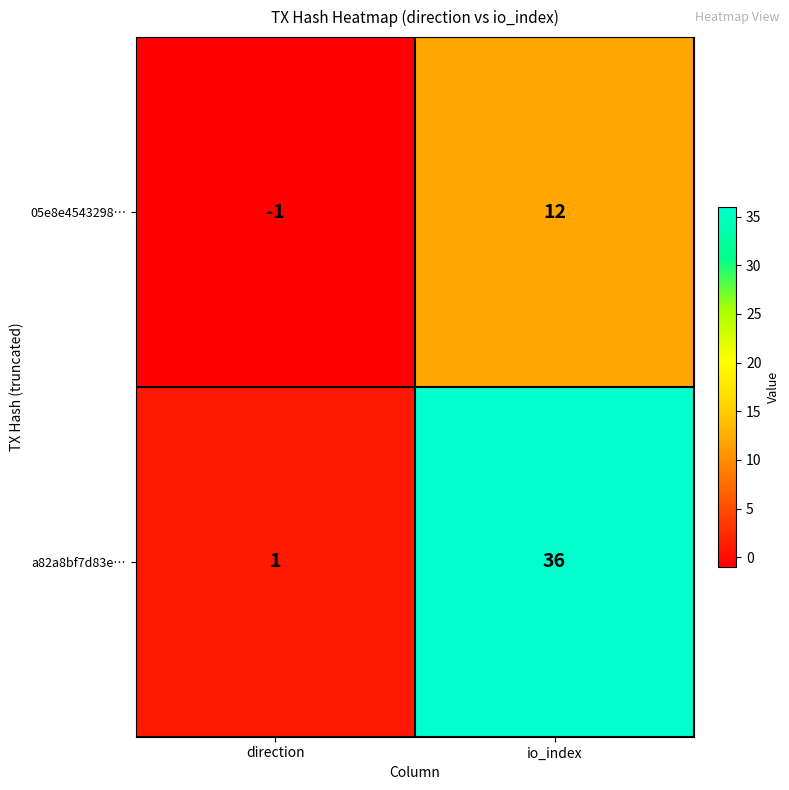

At which category is the sum across all series the highest?

io_index